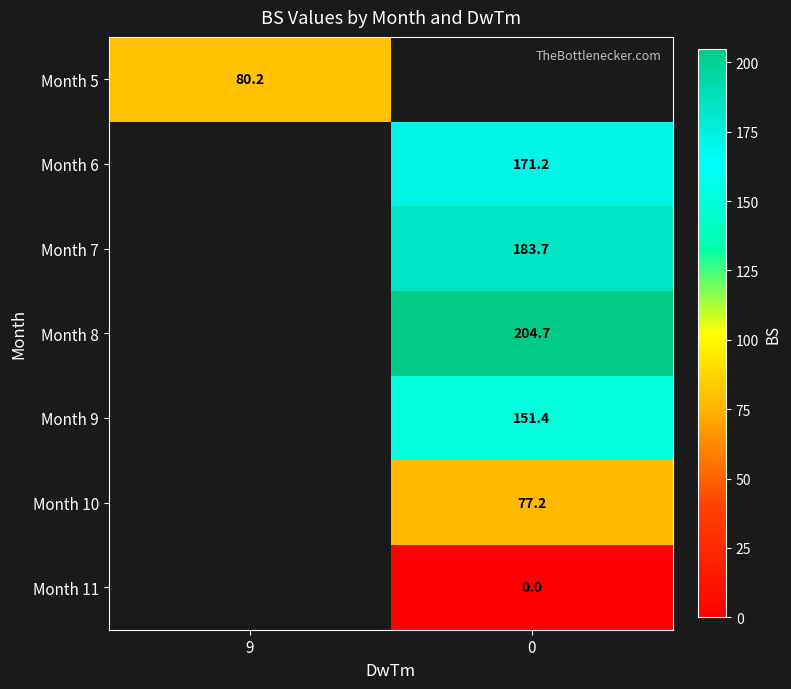

Is it true that Month 7 equals 183.7 at 0?

True